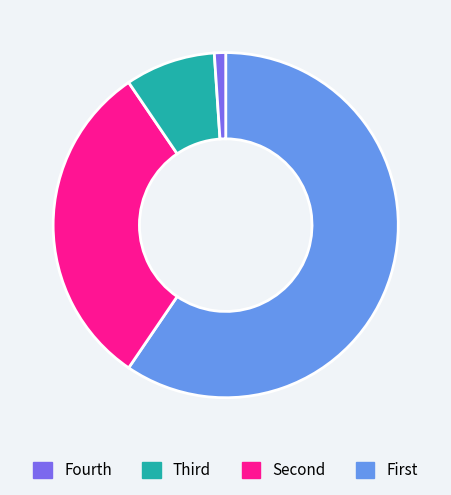

Is there any slice that represents more than half of the pie?

Yes